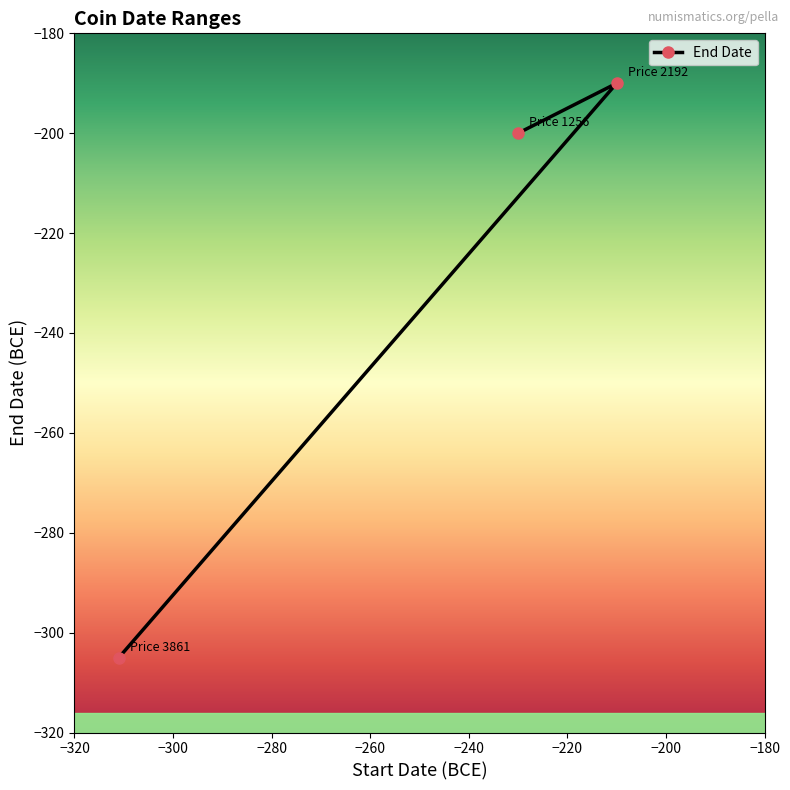

Does the chart have visible grid lines?

No